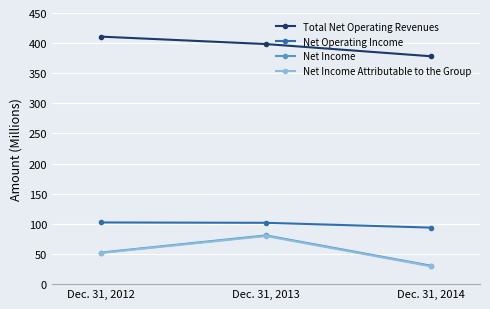

Which series has the largest total across all categories?

Total Net Operating Revenues